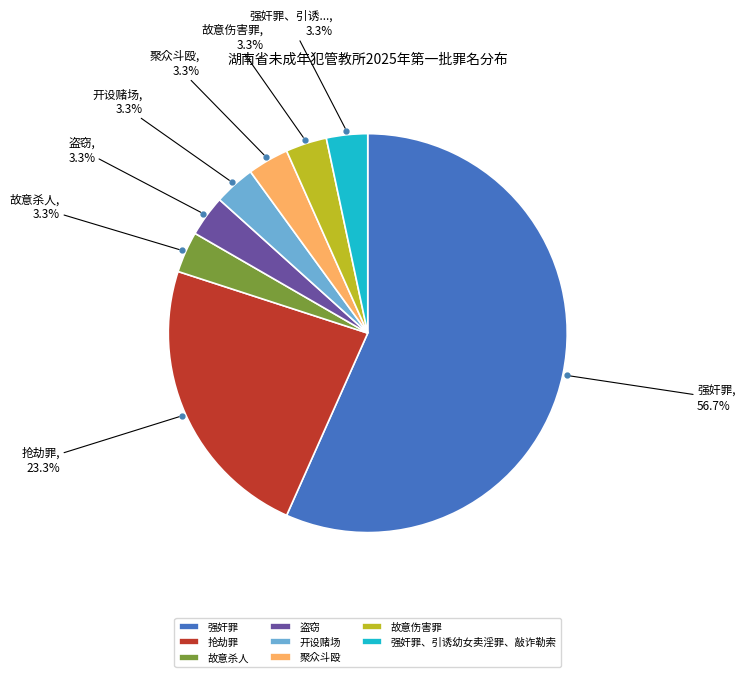

Is there a majority slice in this chart?

Yes